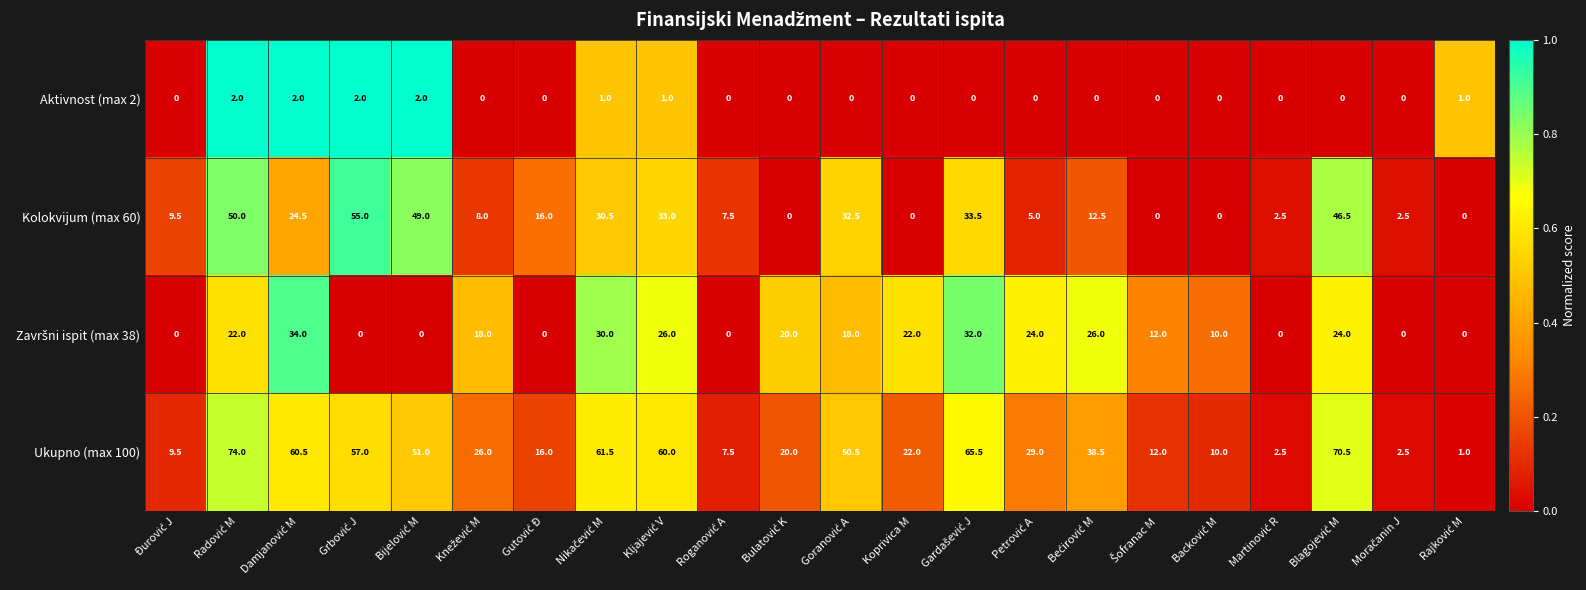

What is the difference between the maximum and minimum values in the Ukupno (max 100) series?

73.0